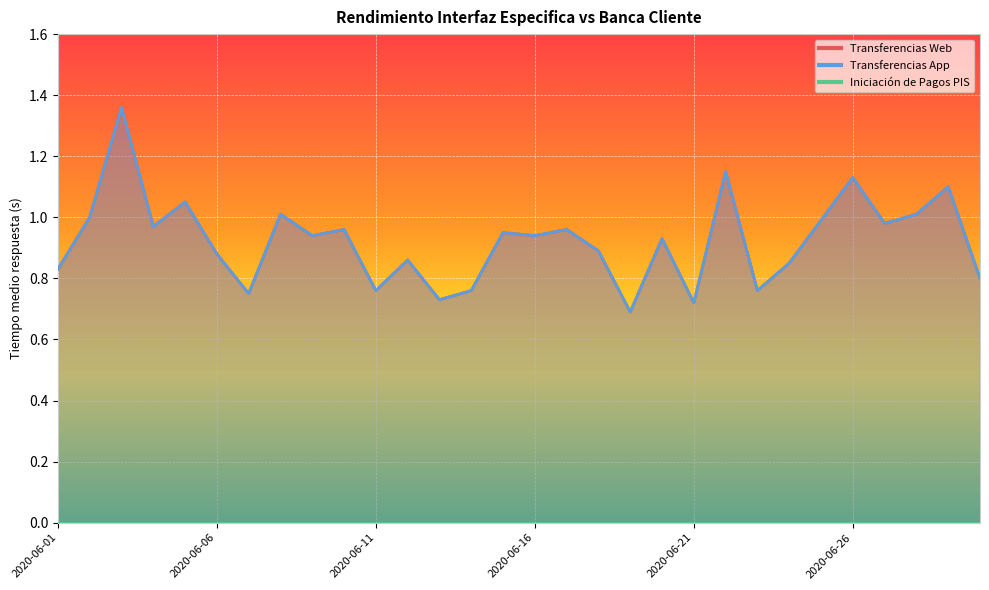

In Transferencias Web, how many points are lower than both neighbors (excluding endpoints)?

10